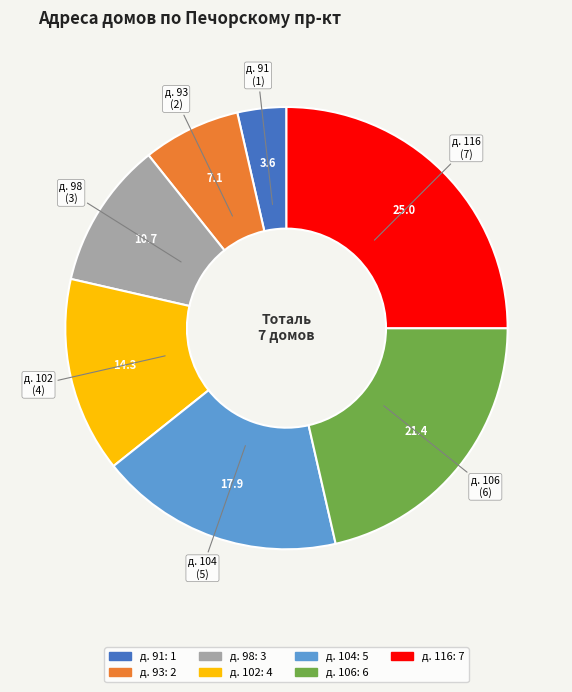

Is there a majority slice in this chart?

No